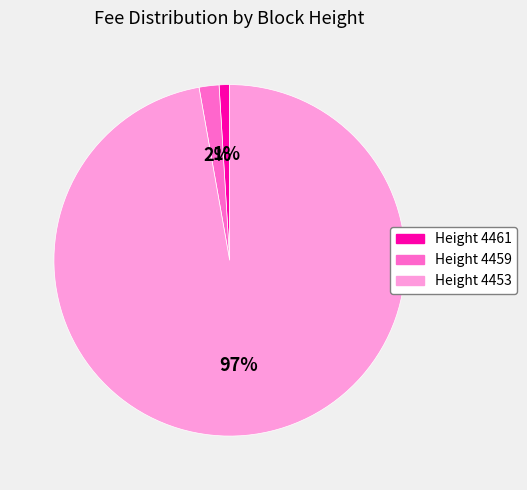

What is the smallest slice in the pie chart?

Height 4461